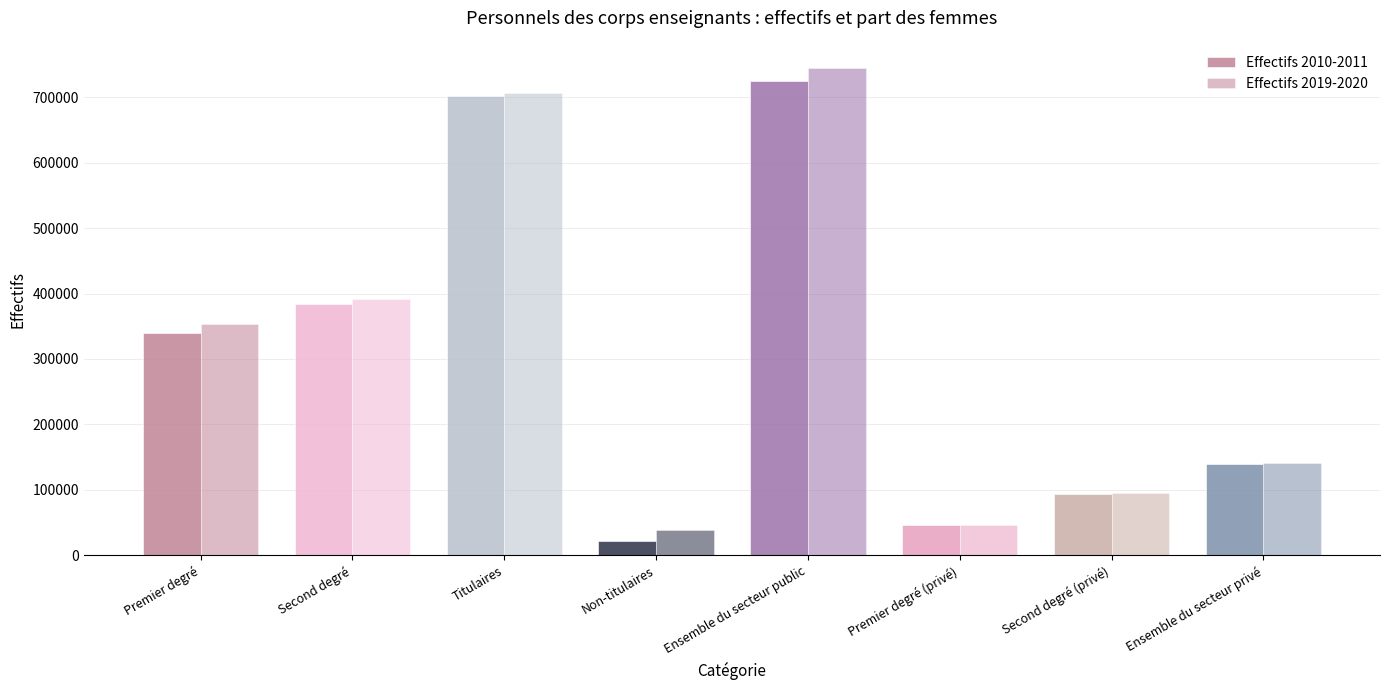

At which label is Effectifs 2019-2020 closest to 391522?

Second degré